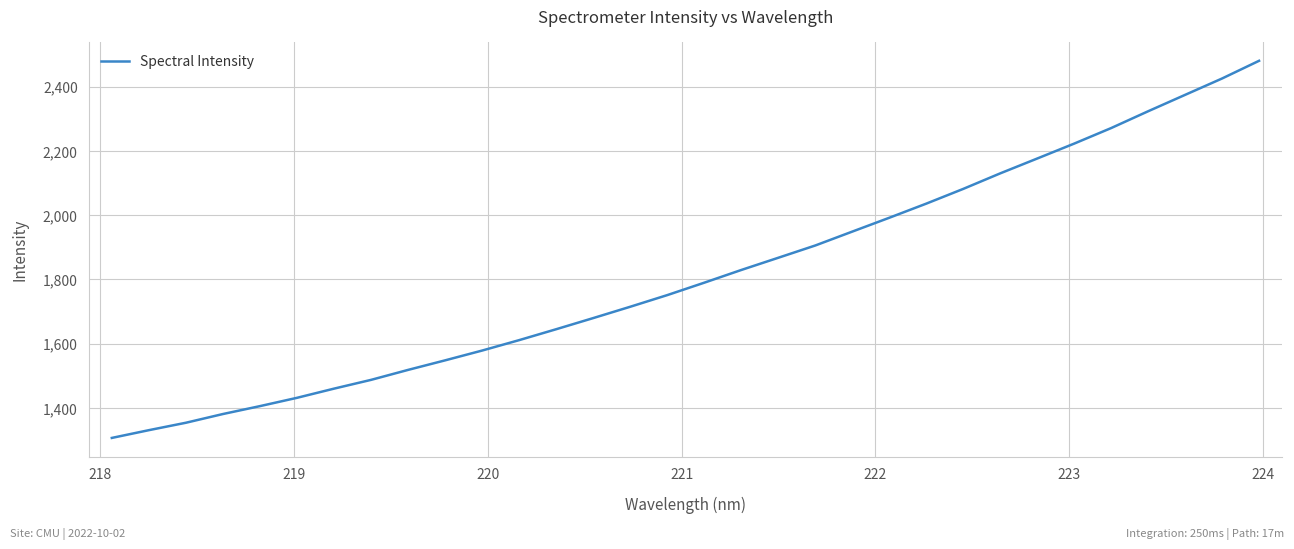

What is the smallest value displayed?

1306.4